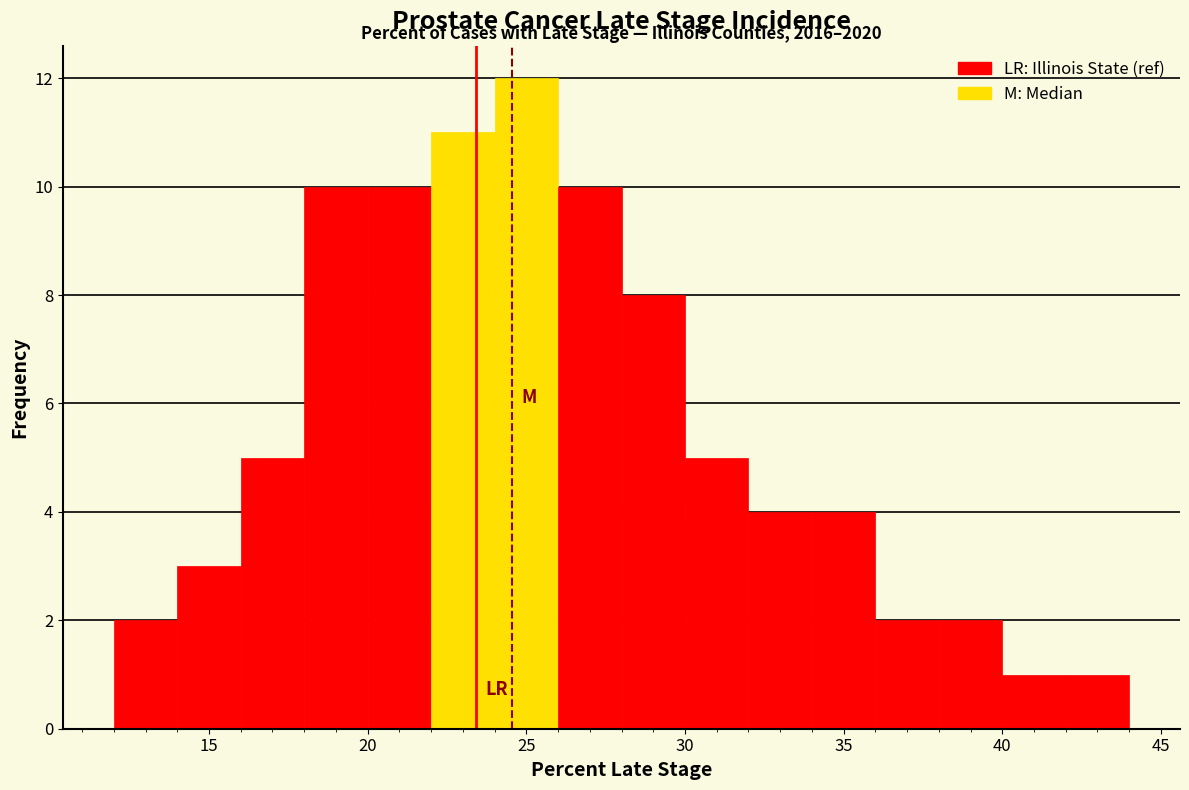

Which range on the x-axis has the tallest bar?

24 to 26